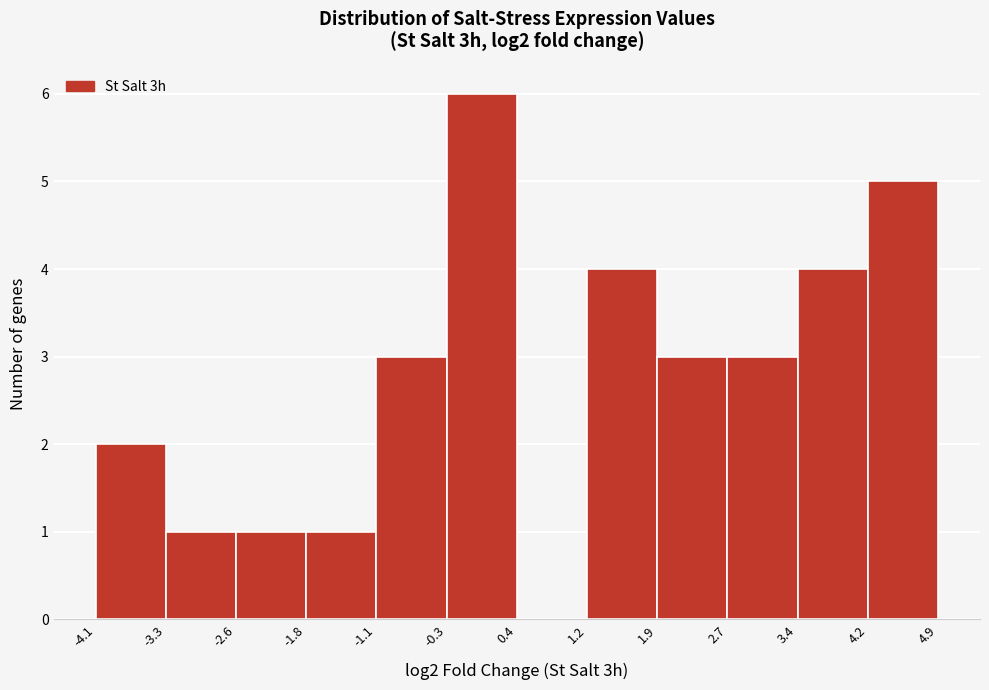

Reading left to right, transcribe this chart: for each bar, give the range it covers on the x-axis and its height. The values are not printed on the chart, so give them approximately, as read against the axis.

-4.1 to -3.3: 2
-3.3 to -2.6: 1
-2.6 to -1.8: 1
-1.8 to -1.1: 1
-1.1 to -0.3: 3
-0.3 to 0.4: 6
0.4 to 1.2: 0
1.2 to 1.9: 4
1.9 to 2.7: 3
2.7 to 3.4: 3
3.4 to 4.2: 4
4.2 to 4.9: 5